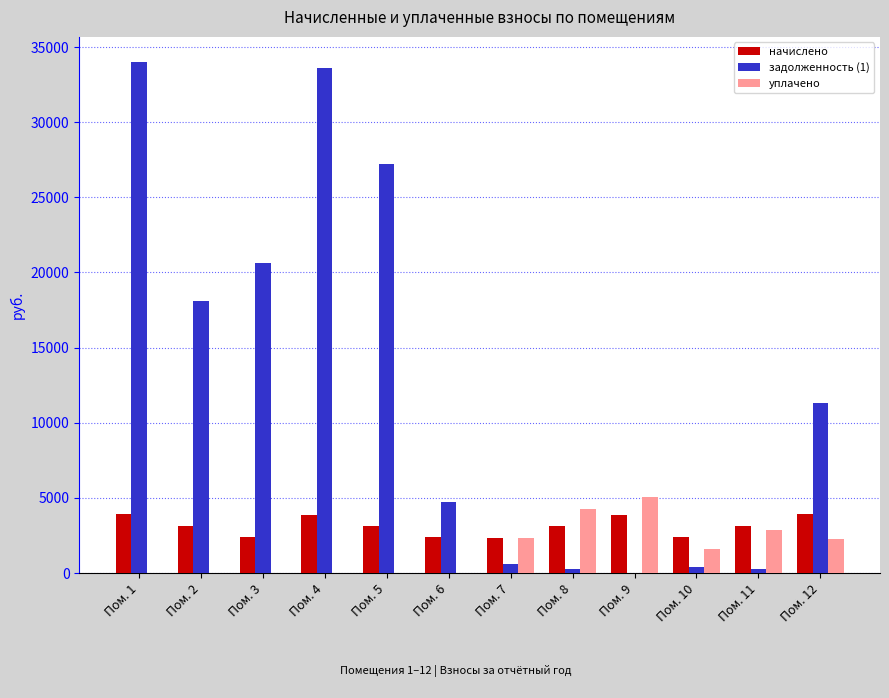

What is the highest value of the уплачено series?

5060.8